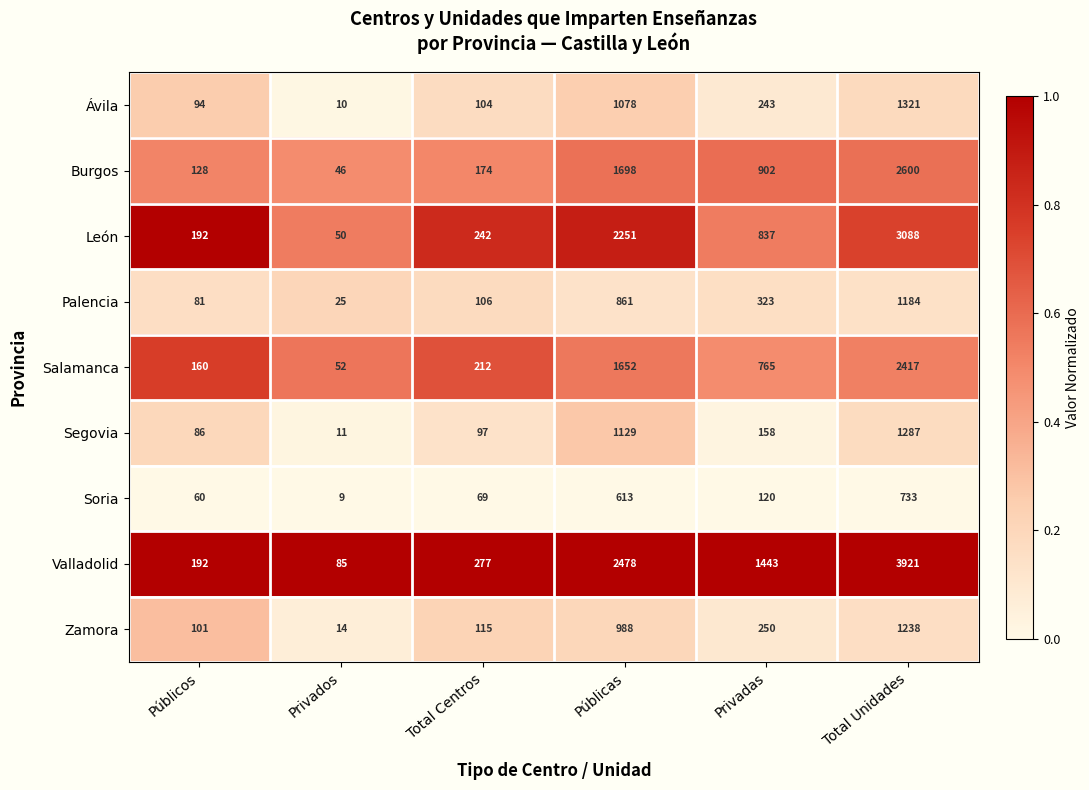

Which series changed the most between Públicos and Privados?

León